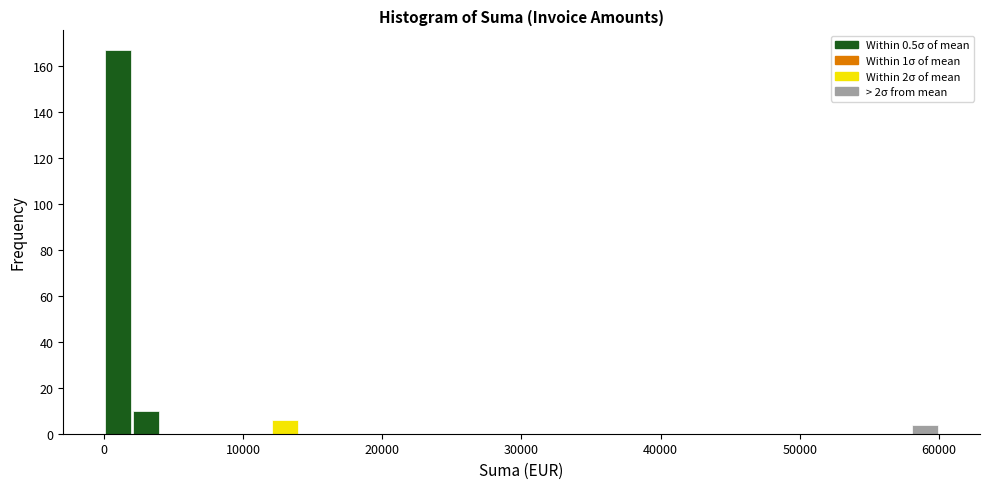

Read against the x-axis, roughly where is the centre of the tallest bar?

1000